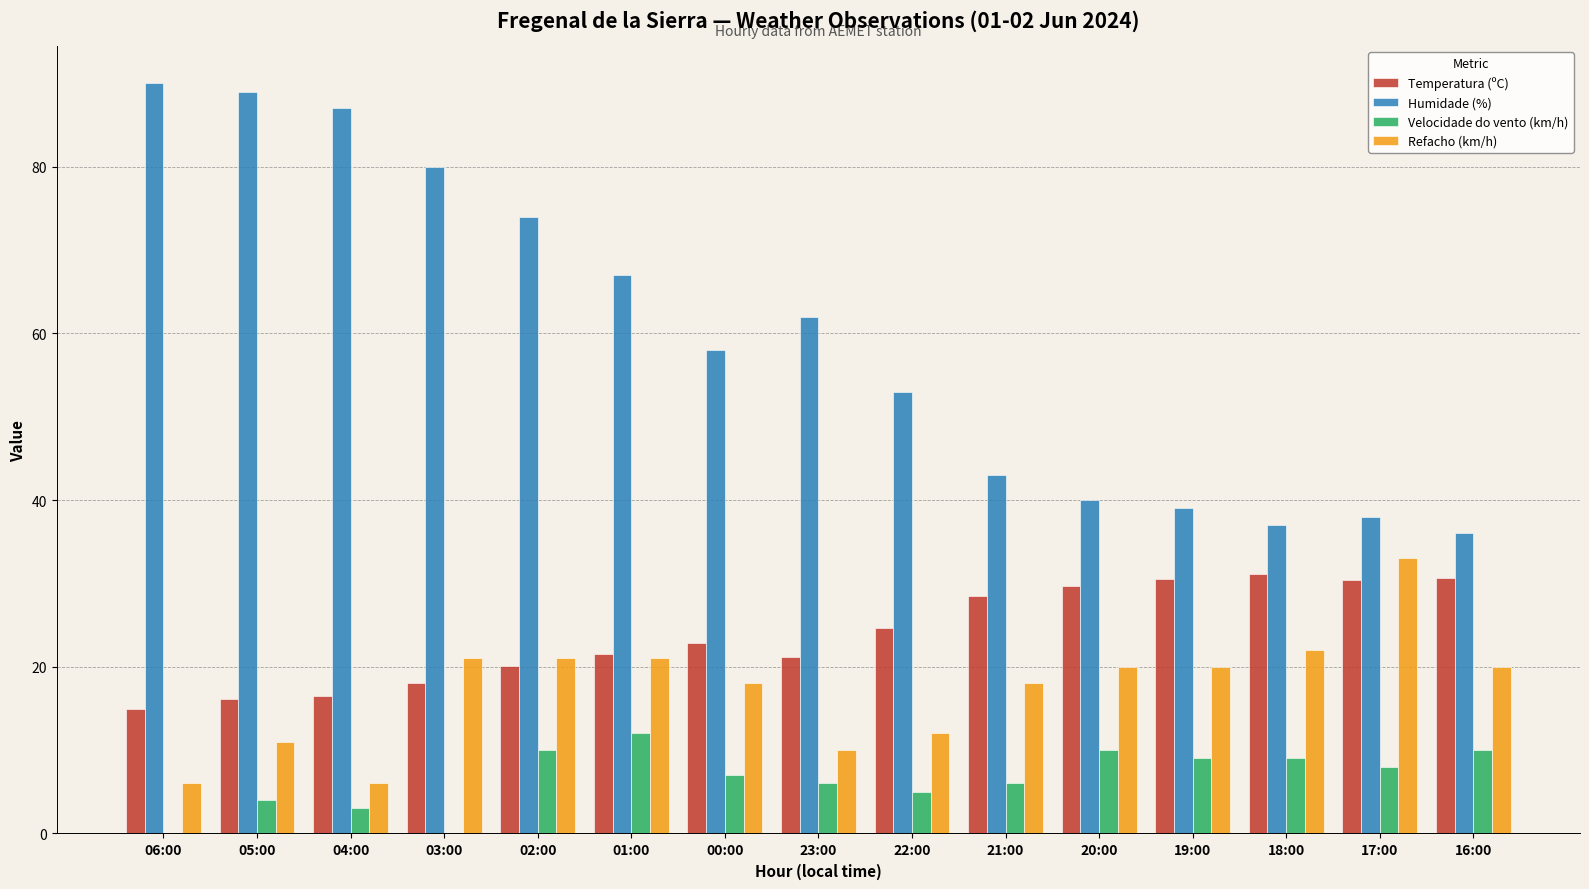

What are all the series names shown in the legend?

Temperatura (ºC), Humidade (%), Velocidade do vento (km/h), Refacho (km/h)